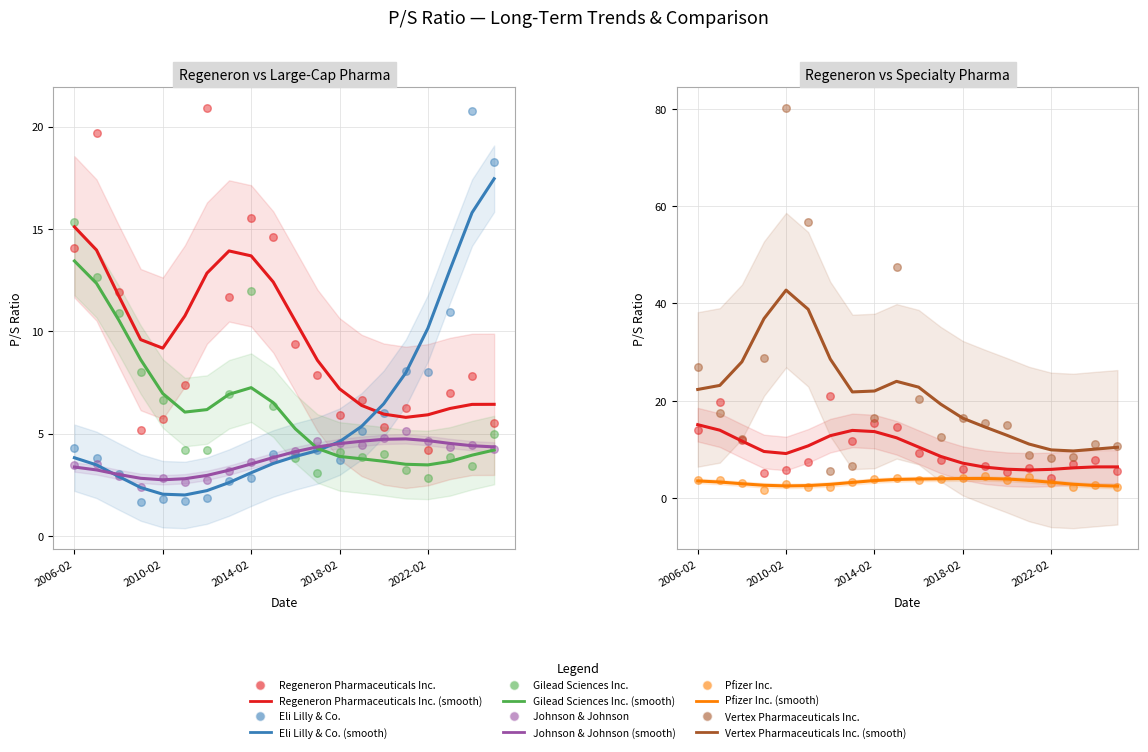

What are all the series names shown in the legend?

Regeneron Pharmaceuticals Inc., Eli Lilly & Co., Gilead Sciences Inc., Johnson & Johnson, Pfizer Inc., Vertex Pharmaceuticals Inc.